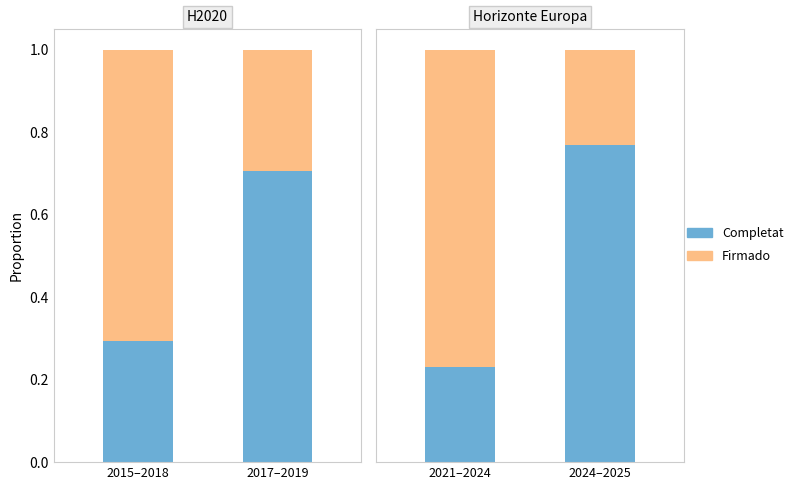

Is the value of Completat / Early at 2024–2025 greater than the value of Firmado / Late at 2024–2025?

Yes